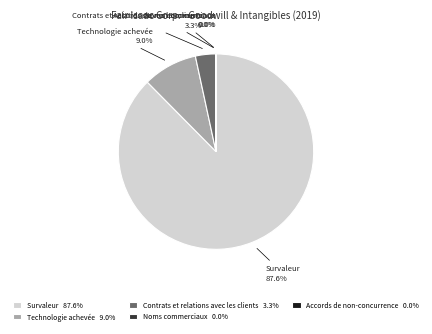

Between Survaleur and Contrats et relations avec les clients, which is larger?

Survaleur